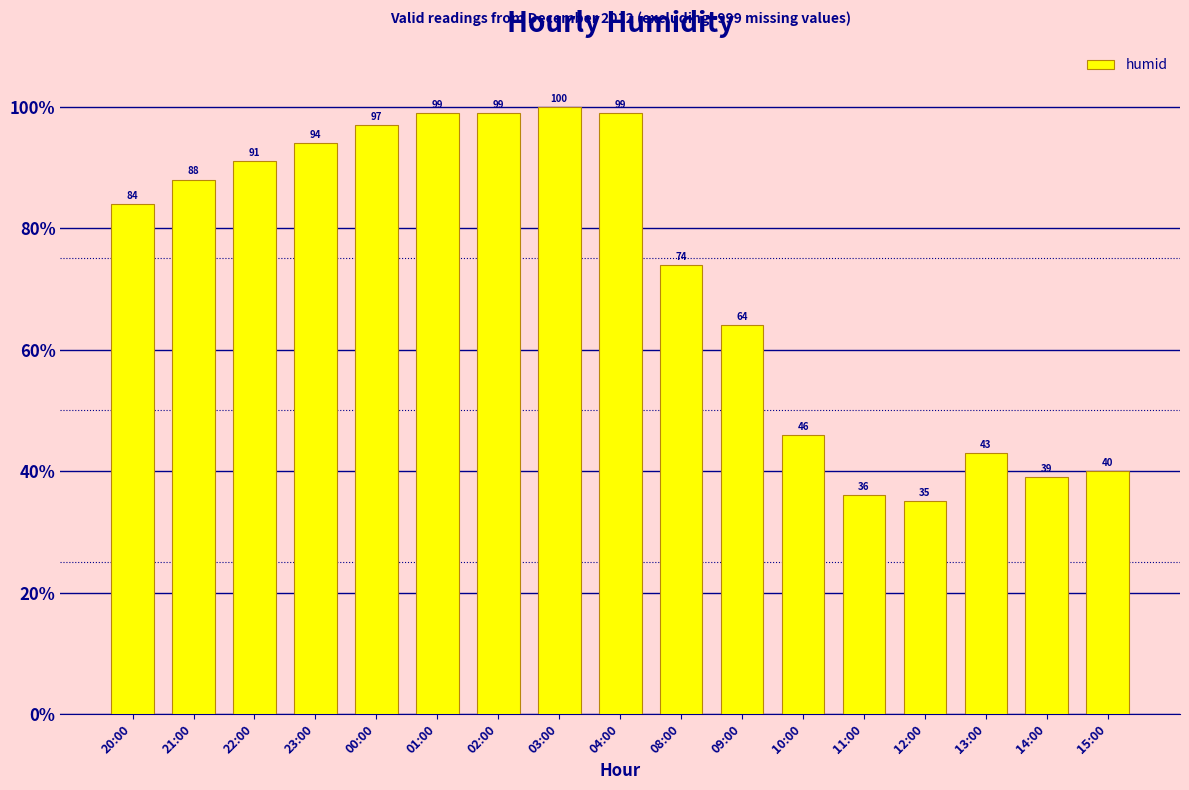

What is the greatest value displayed?

100